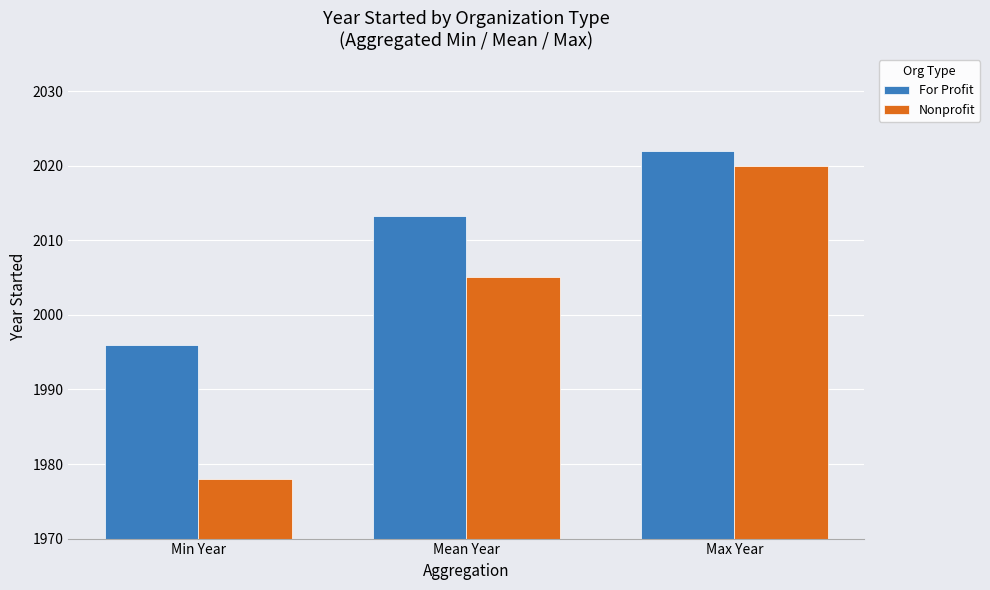

At which label does Nonprofit first exceed 2005?

Mean Year